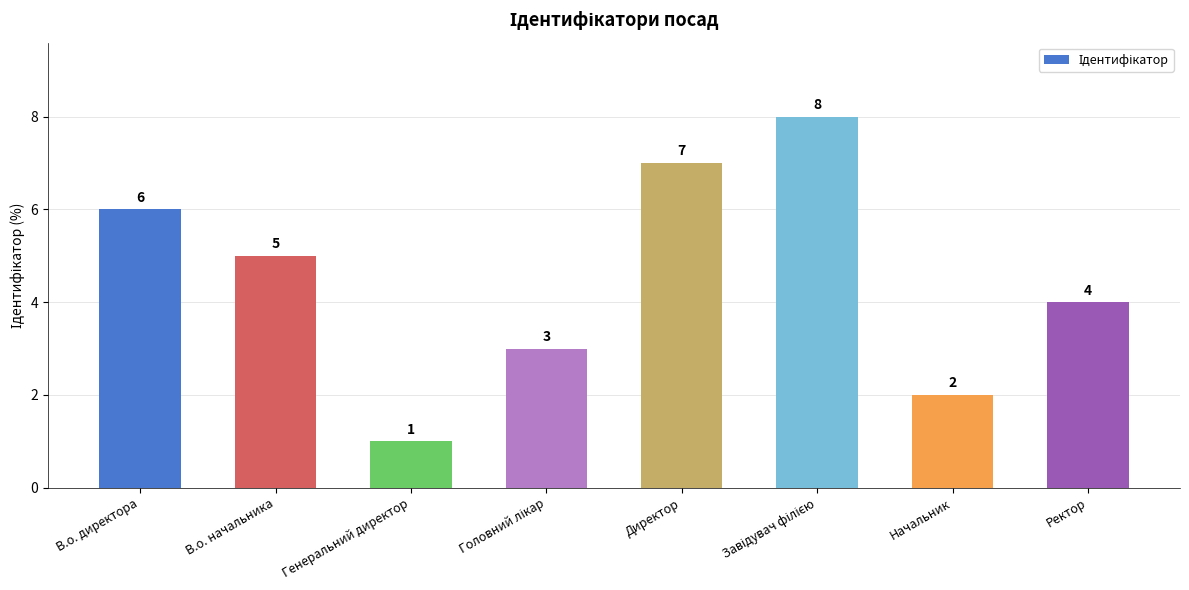

Is it true that the value at Ректор is 4?

True